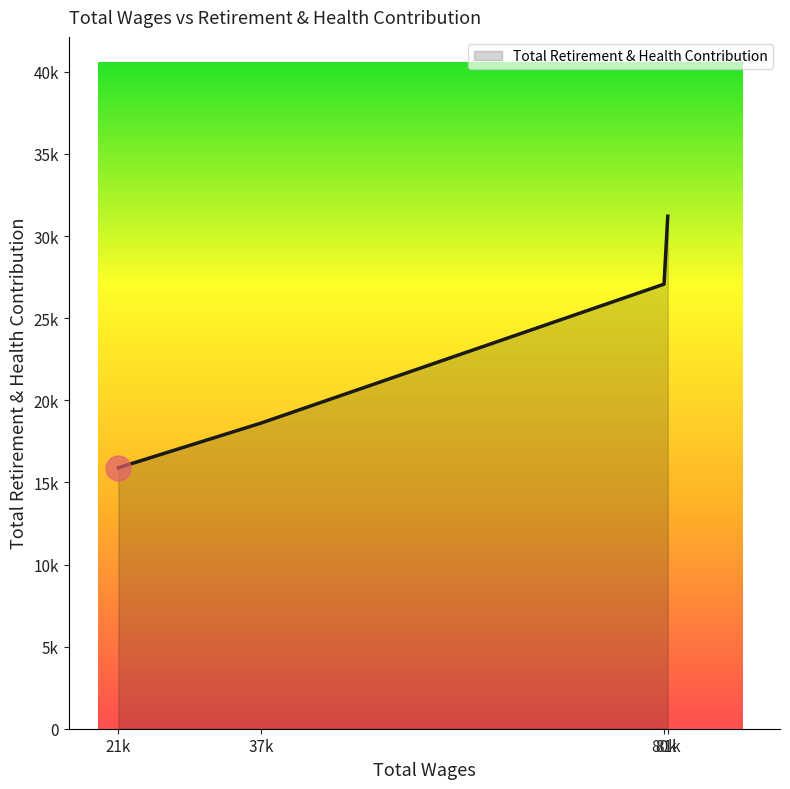

Which category has the highest value across all series?

81k